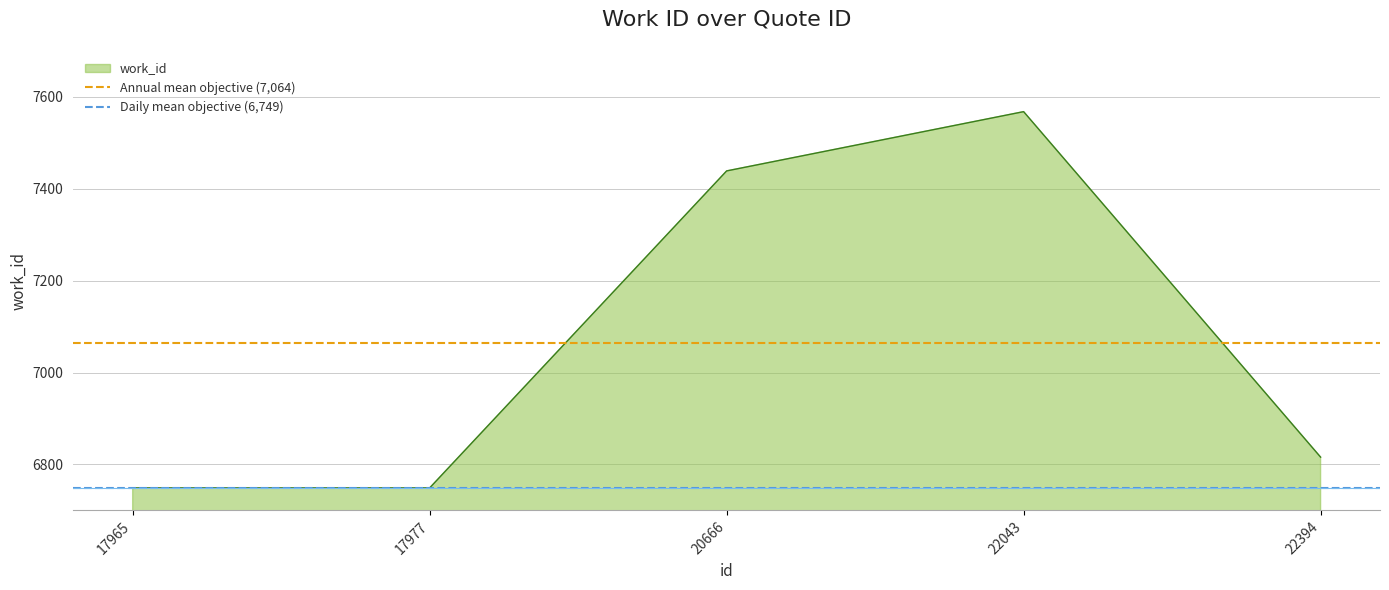

The work_id series shows 7568 at 22043. True or false?

True